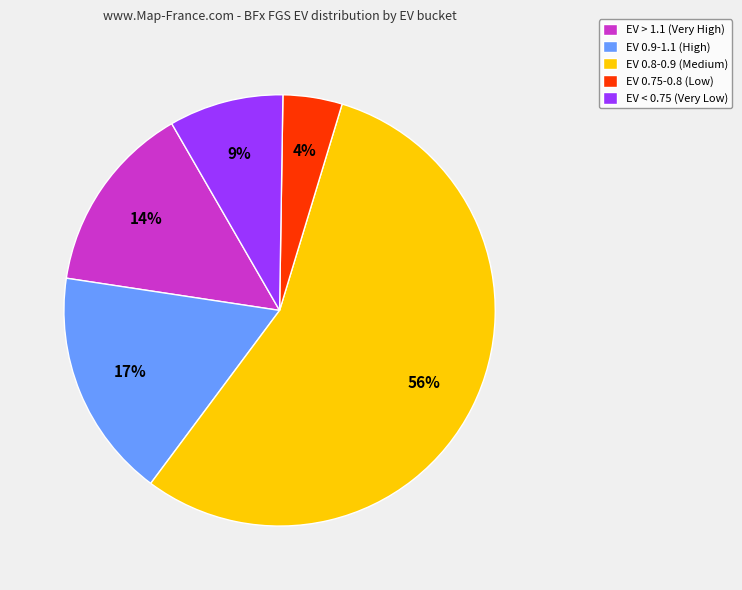

Is it true that EV 0.8-0.9 (Medium) is 61% of the pie?

False